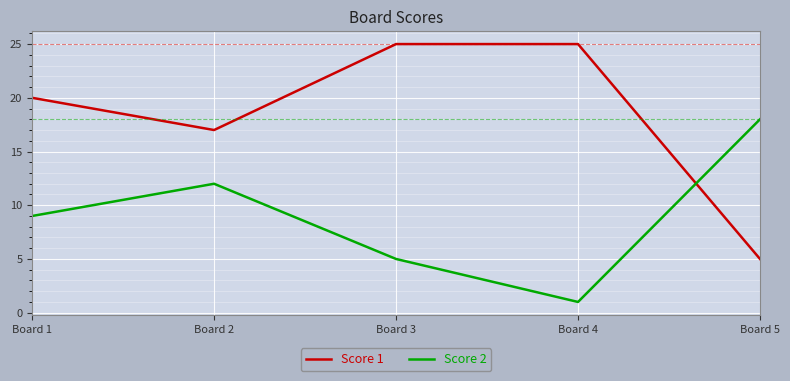

What is the sum of all Score 1 values?

92